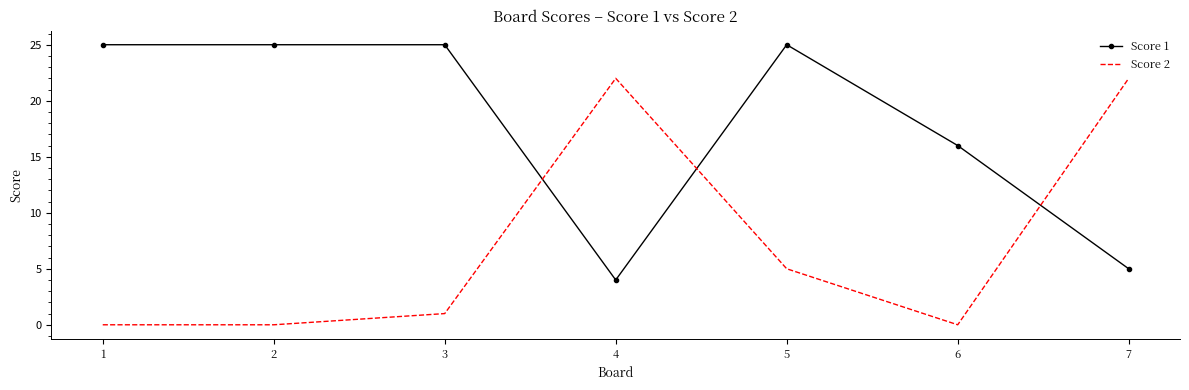

Reading left to right, list all the values displayed in this chart.

Score 1: 25	25	25	4	25	16	5
Score 2: 0	0	1	22	5	0	22